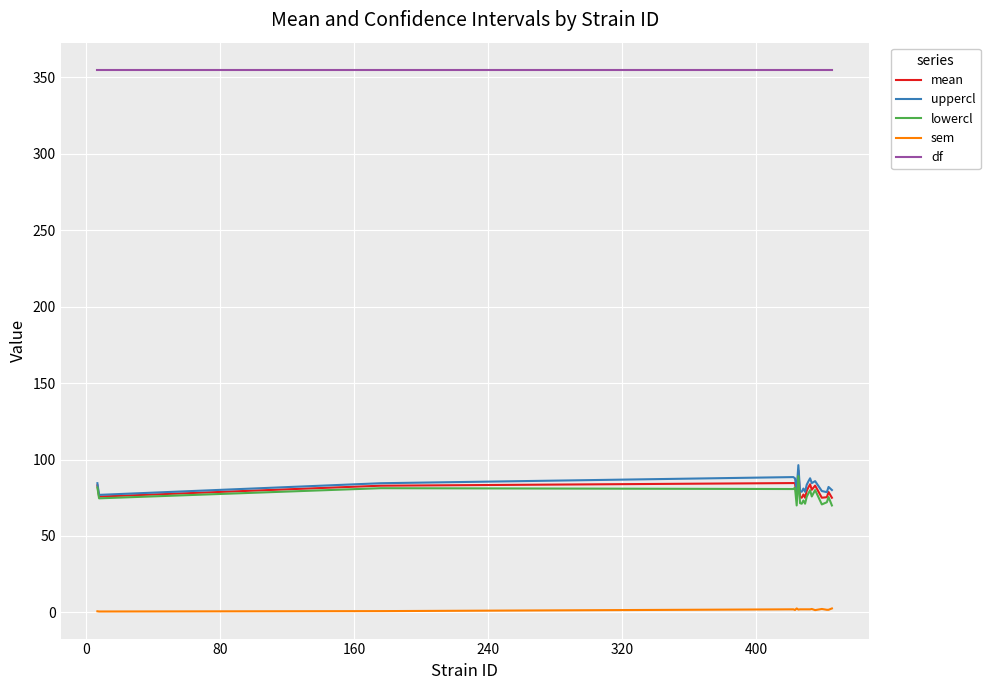

Which series has the largest total across all categories?

df